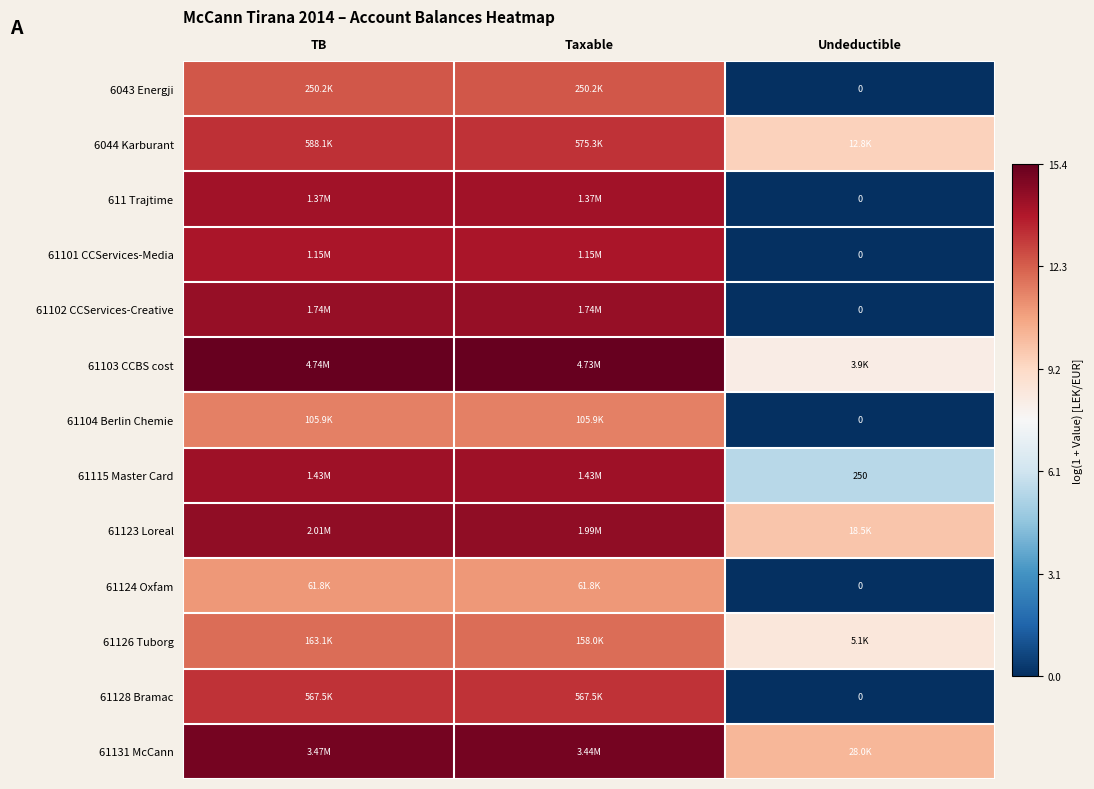

What is the difference between the maximum and minimum values in the 61124 Oxfam series?

11.0